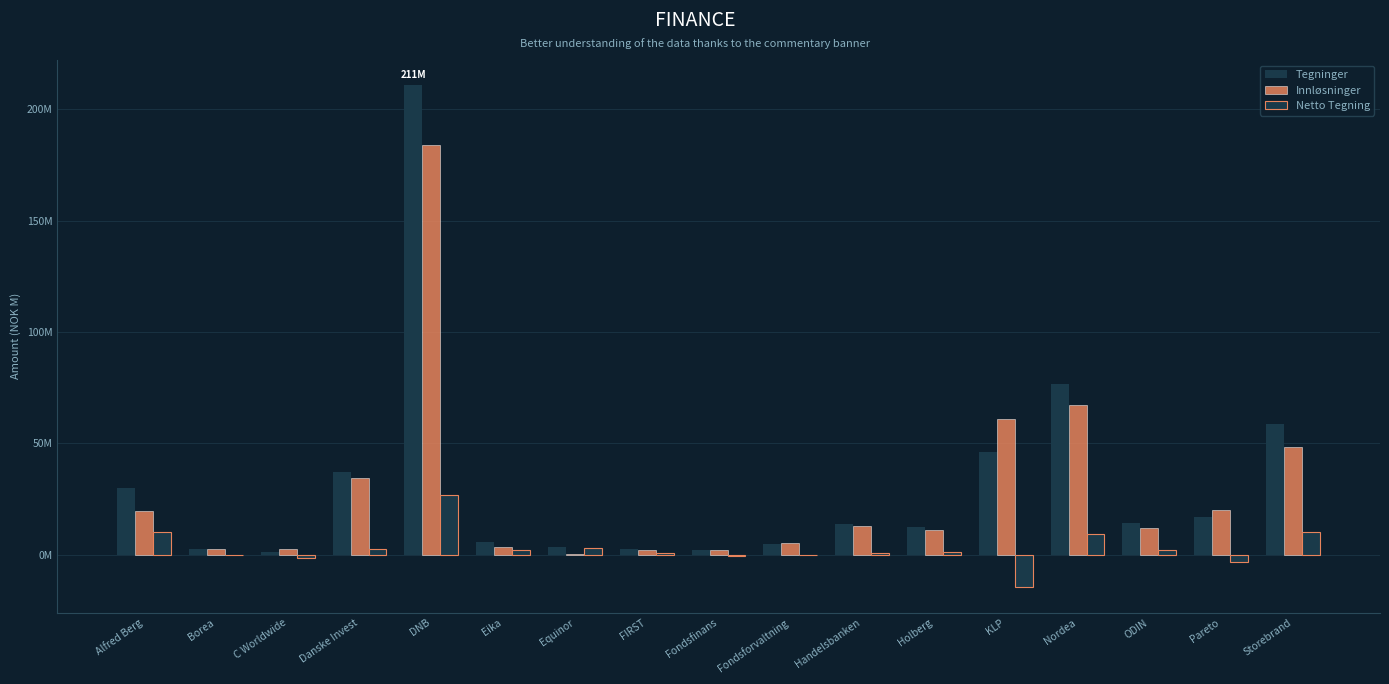

What is the total value across all series at Borea?

4.9